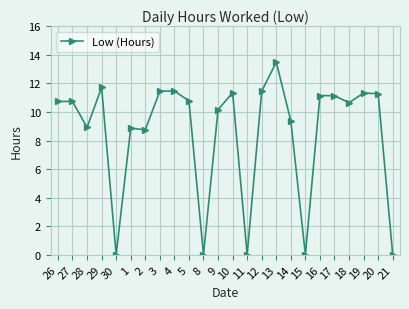

What is the sum of all values?

204.8